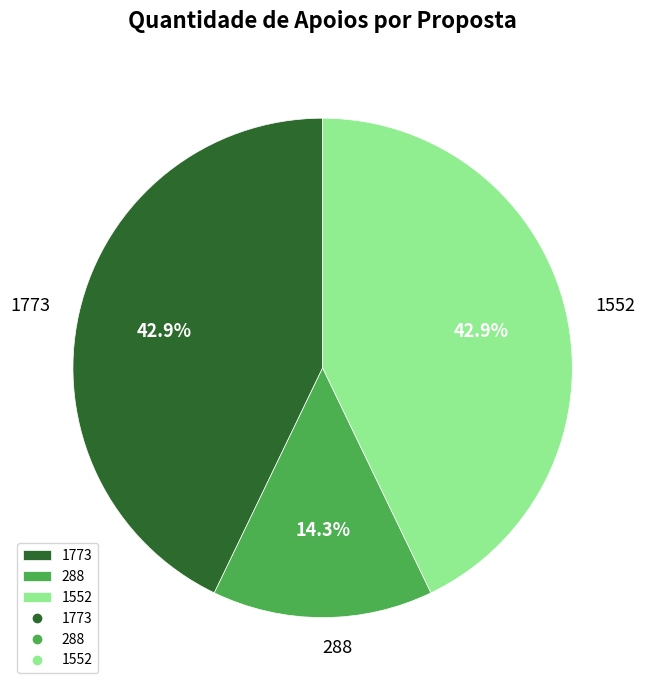

To the nearest percent, what is the average slice percentage?

33%